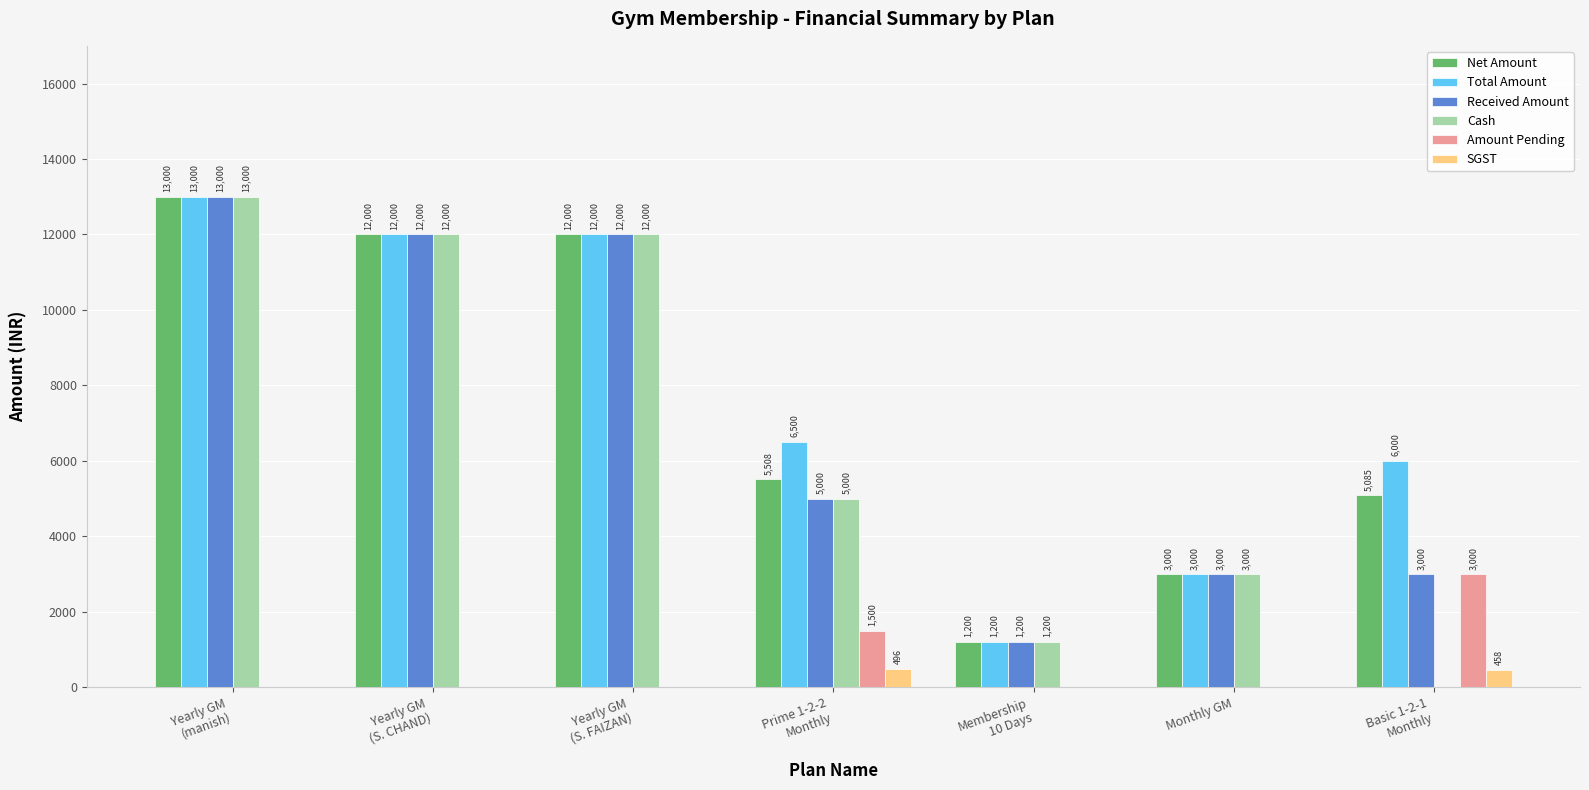

At which label does Amount Pending reach its peak?

Basic 1-2-1
Monthly